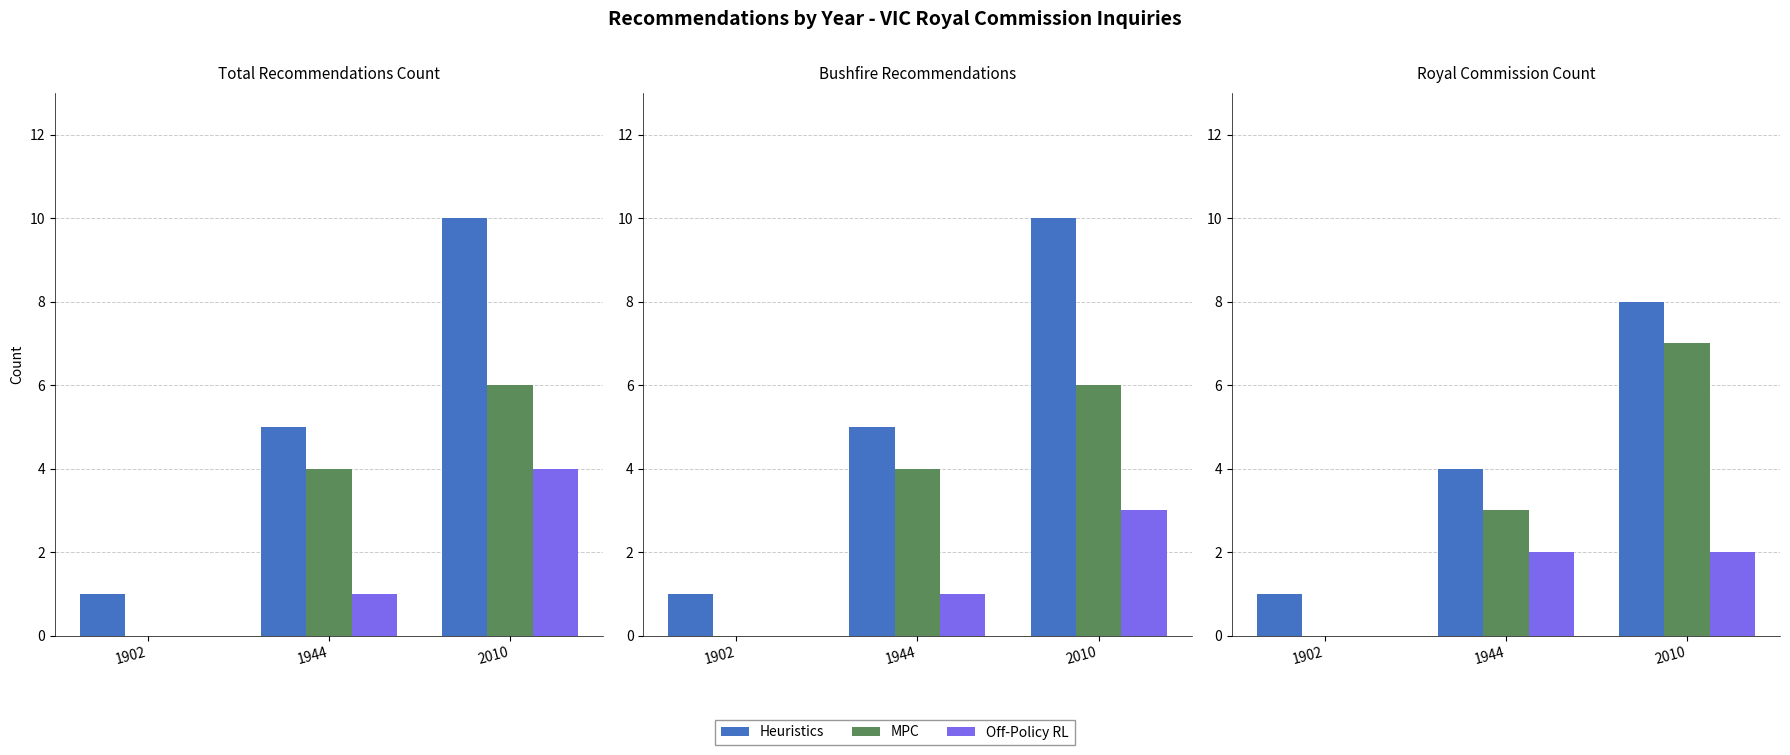

How many bars are there in each group?

3